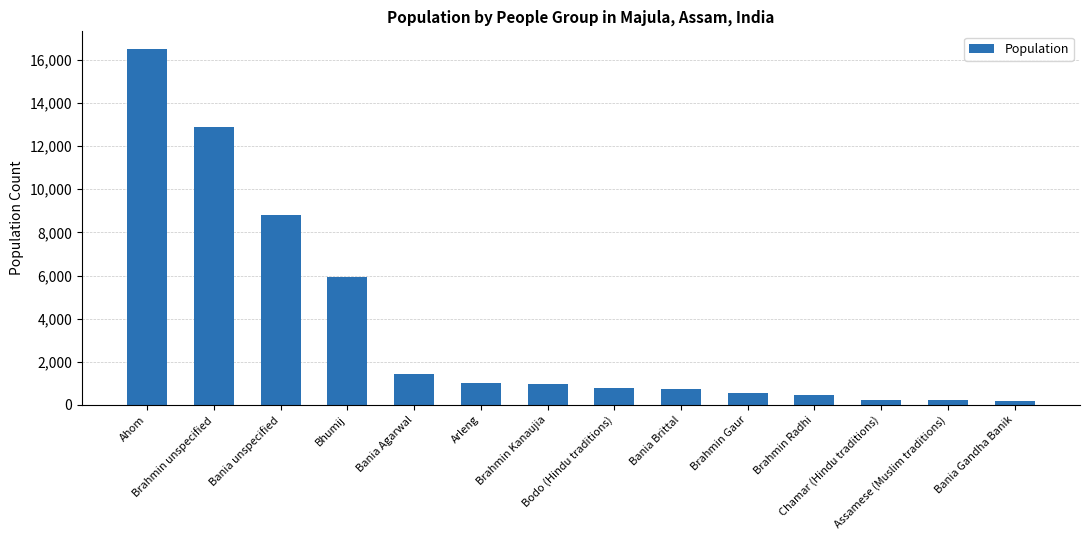

What is the sum of the values at Bhumij and Brahmin Gaur?

6450